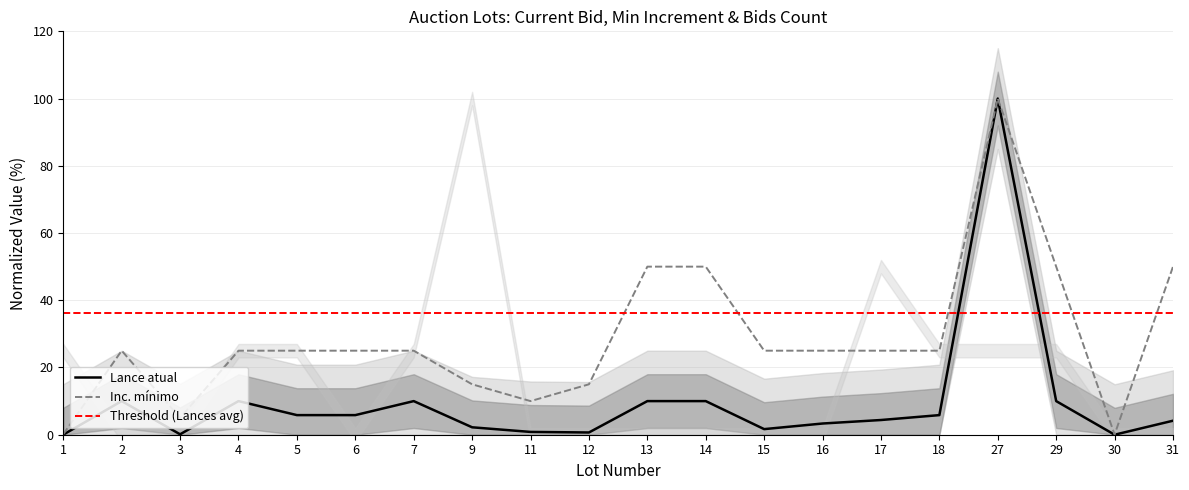

What is the approximate value of Lance atual at 27?

100.0